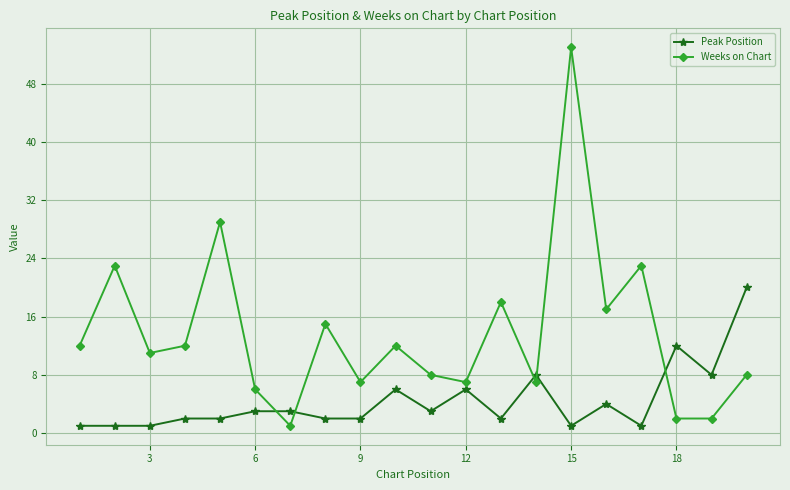

Which series has the largest range (max minus min)?

Weeks on Chart